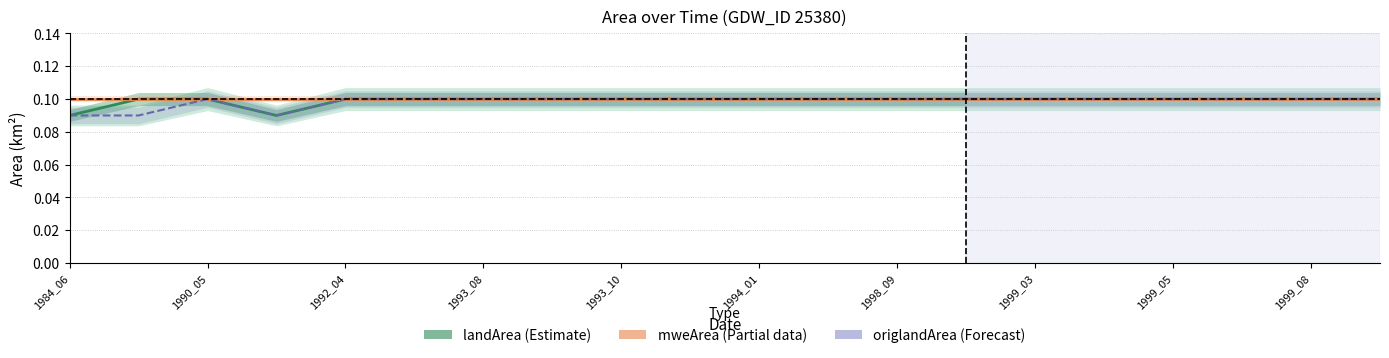

Count the number of data series in this chart.

3